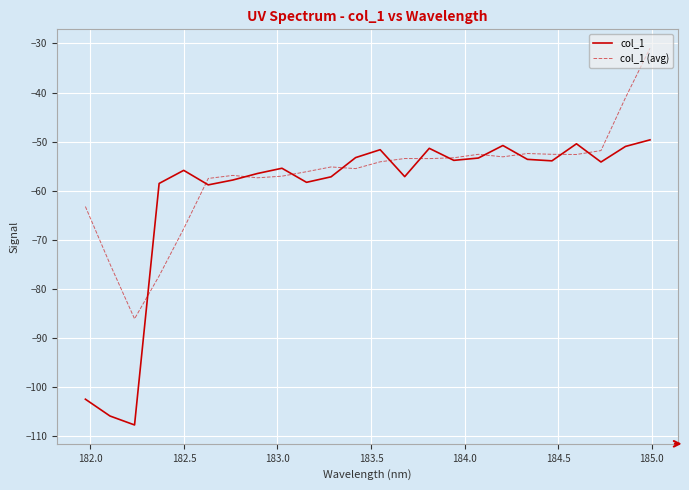

Which series has the largest total across all categories?

col_1 (avg)